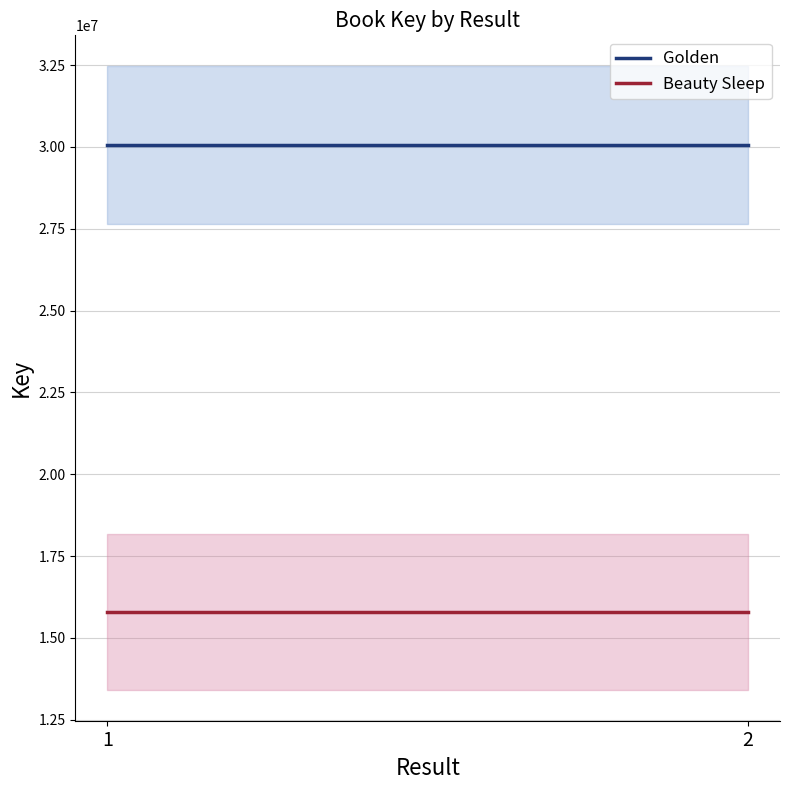

Does the chart display data point markers on the line(s)?

No